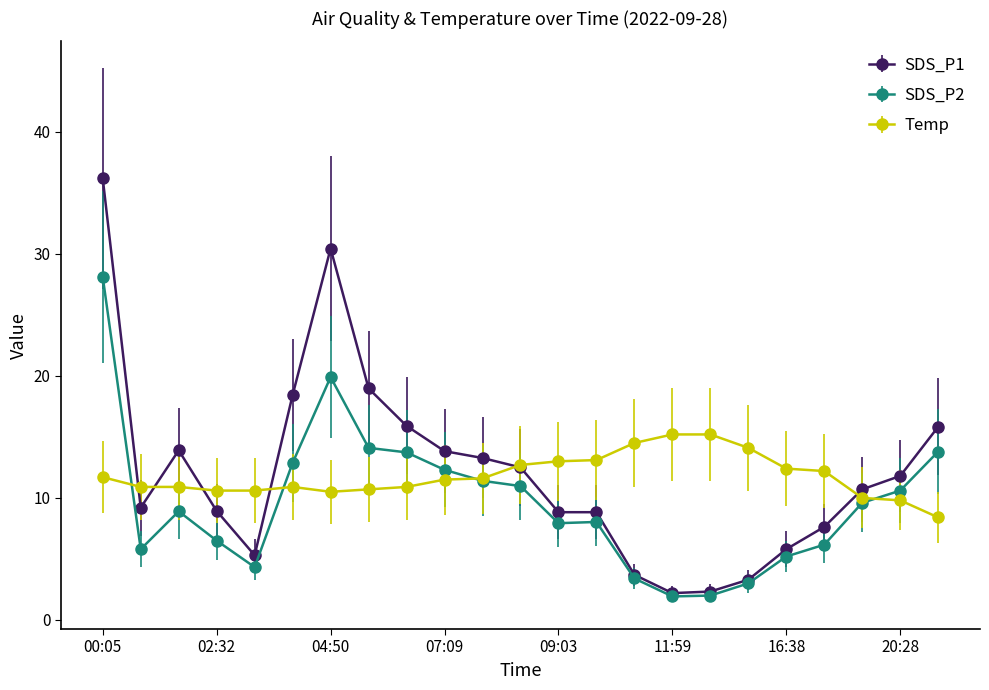

What is the smallest value displayed?

1.9